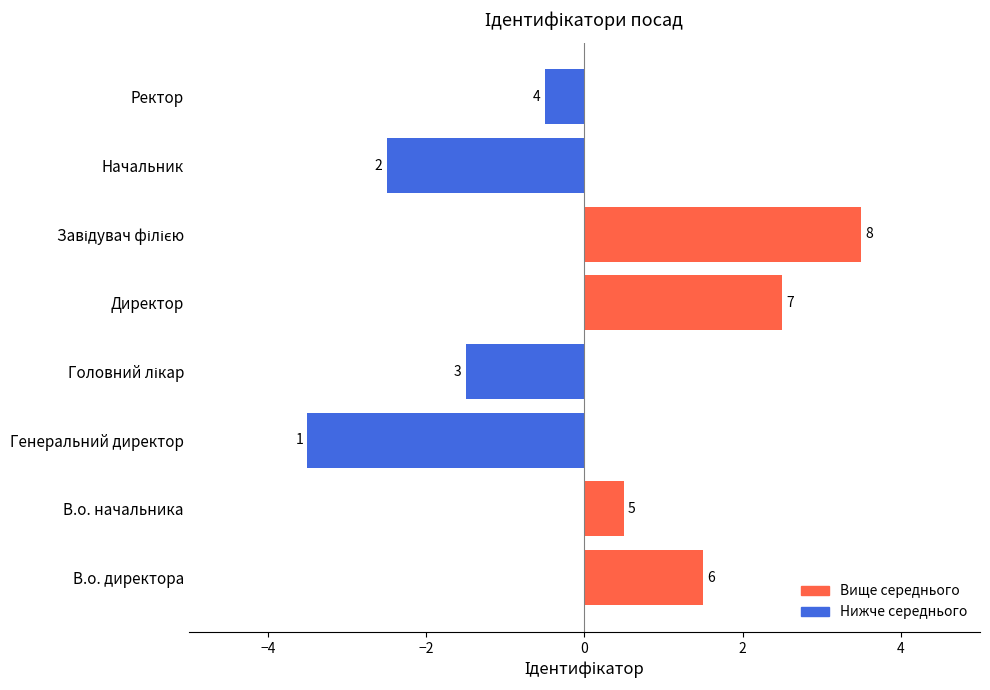

How many bars are there in total?

8